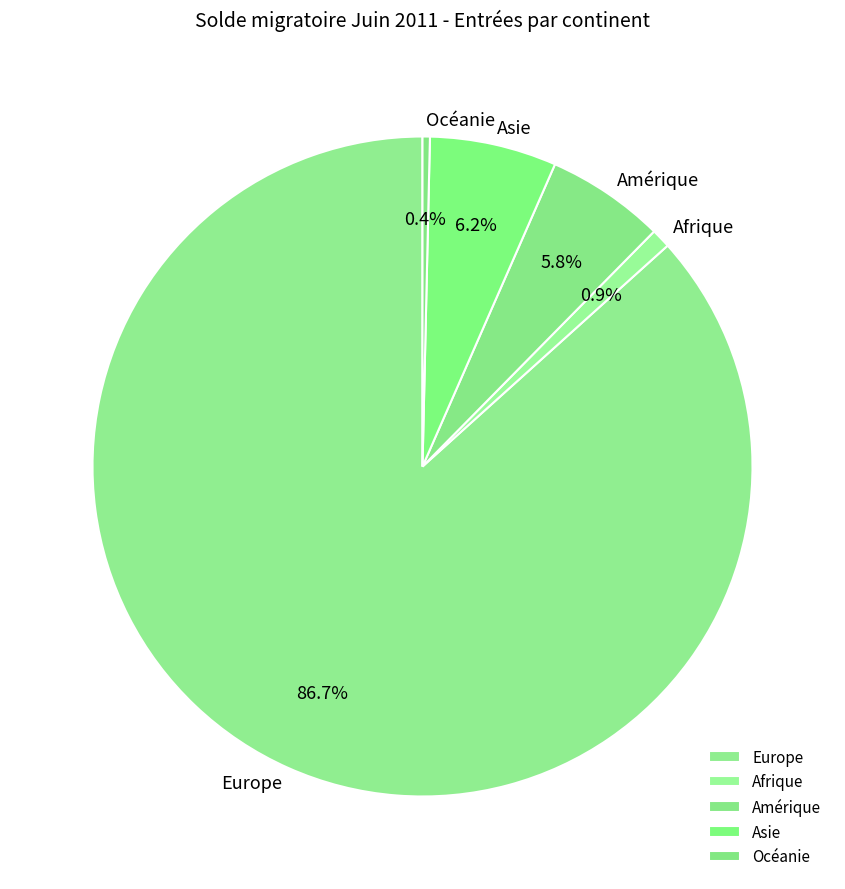

How many segments does this pie chart have?

5